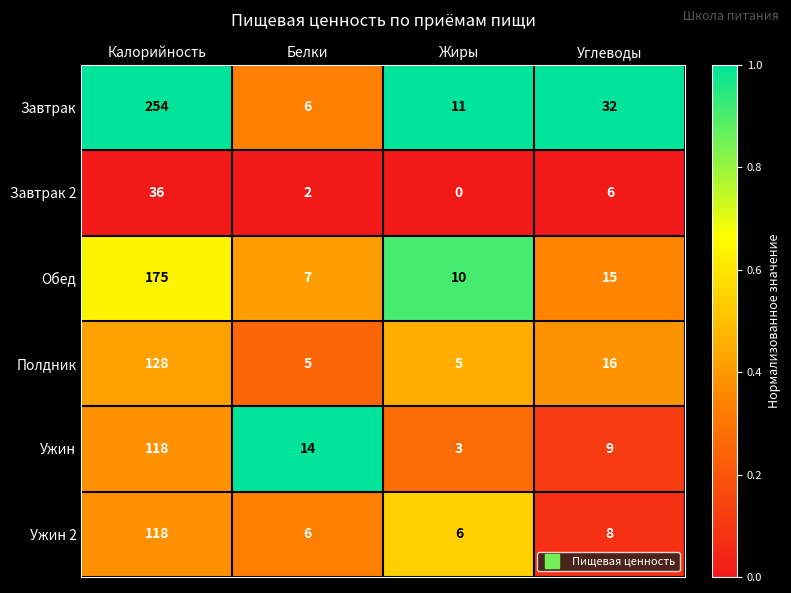

What is the average value of the Обед series?

52